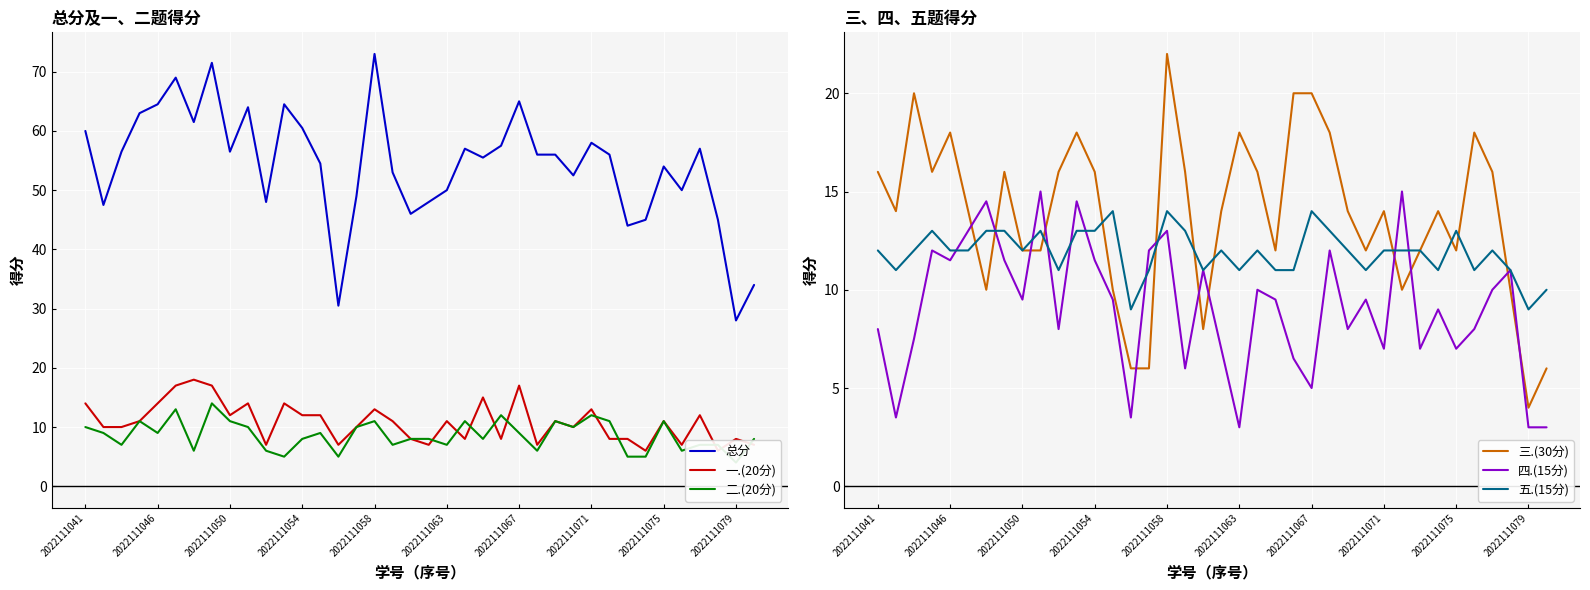

What is the average value of the 一.(20分) series?

10.8